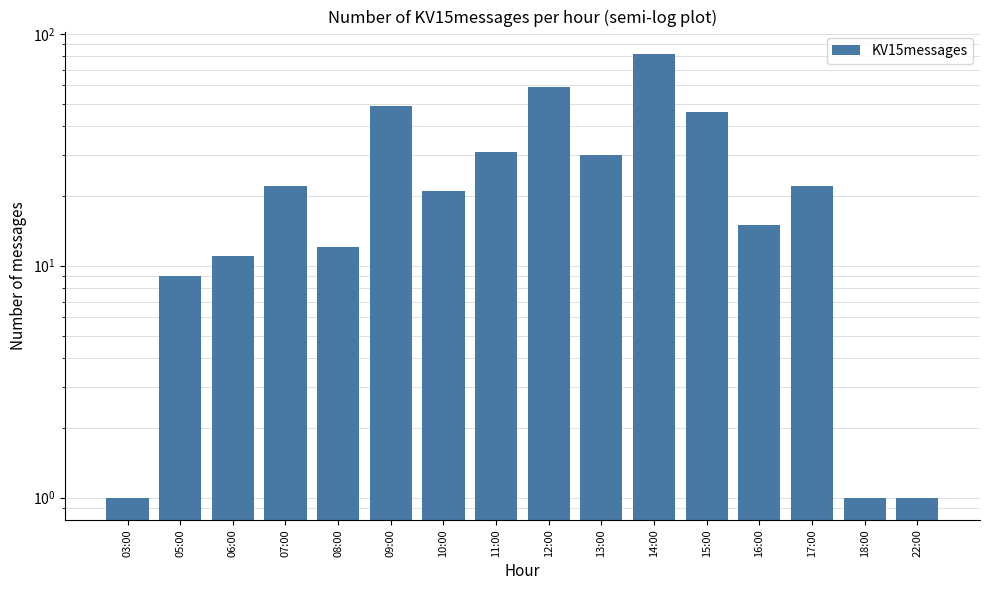

List the labels in order of value, smallest first.

03:00, 18:00, 22:00, 05:00, 06:00, 08:00, 16:00, 10:00, 07:00, 17:00, 13:00, 11:00, 15:00, 09:00, 12:00, 14:00